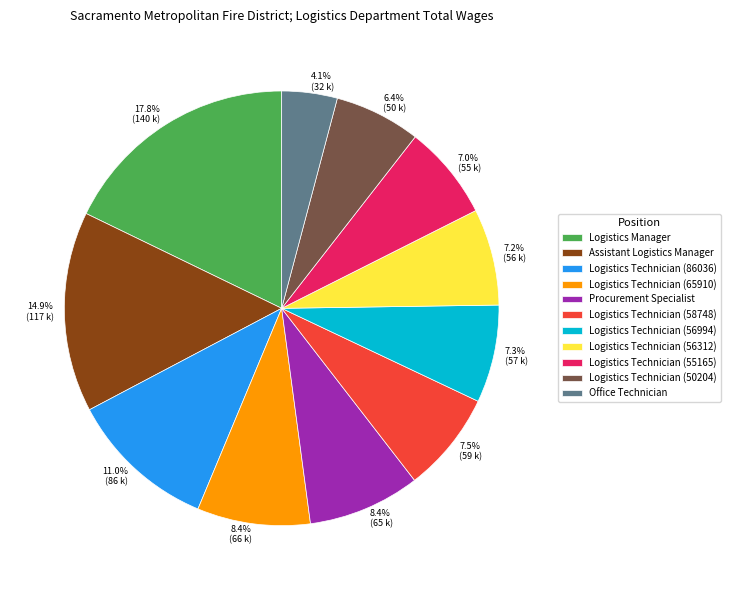

How much of the chart is everything except Logistics Manager?

82.2%